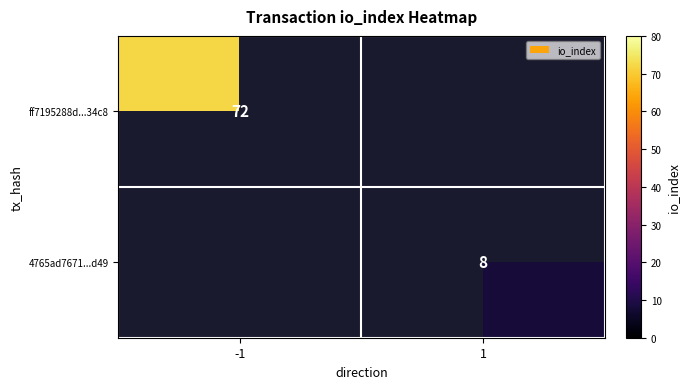

True or false: 4765ad7671...d49 has a value of 14 at 1.

False